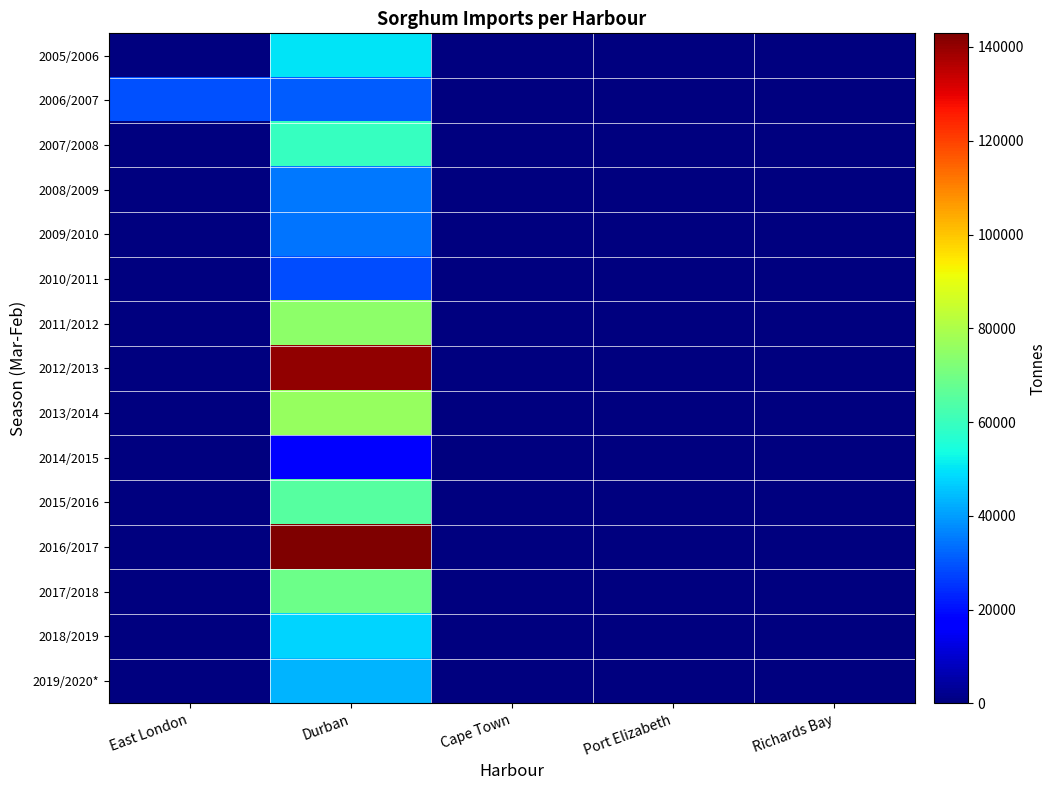

Count the number of categories in the chart.

5